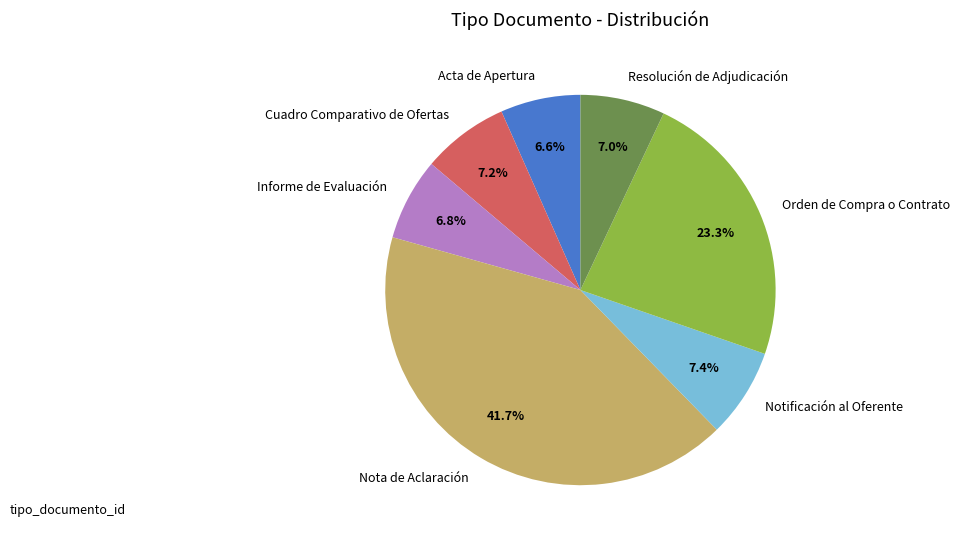

What is the largest slice in the pie chart?

Nota de Aclaración